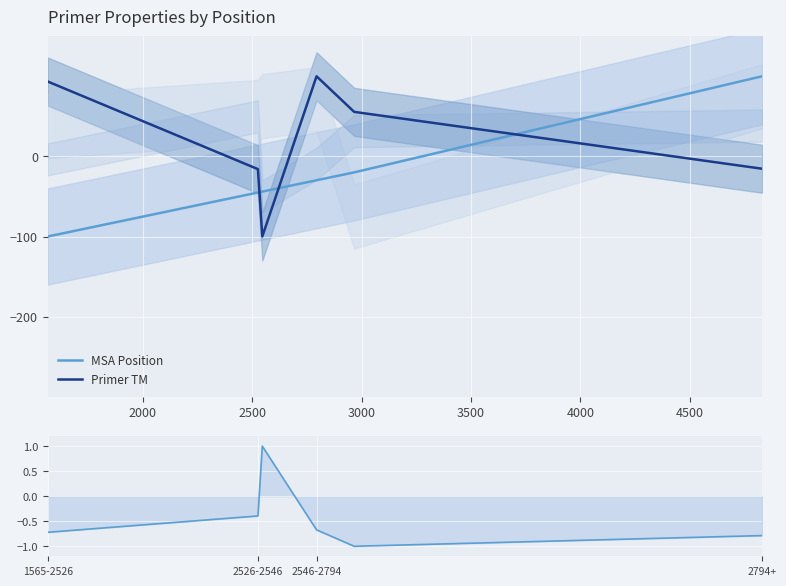

True or false: Primer TM and MSA Position intersect in this chart.

True